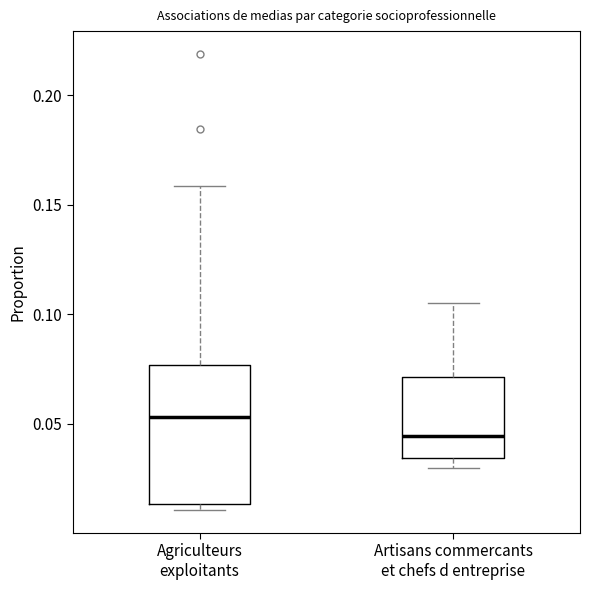

Which box's median line is the lowest?

Artisans commercants et chefs d entreprise